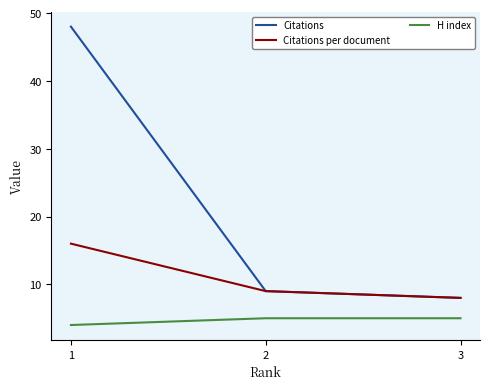

What is the sum of all Citations per document values?

33